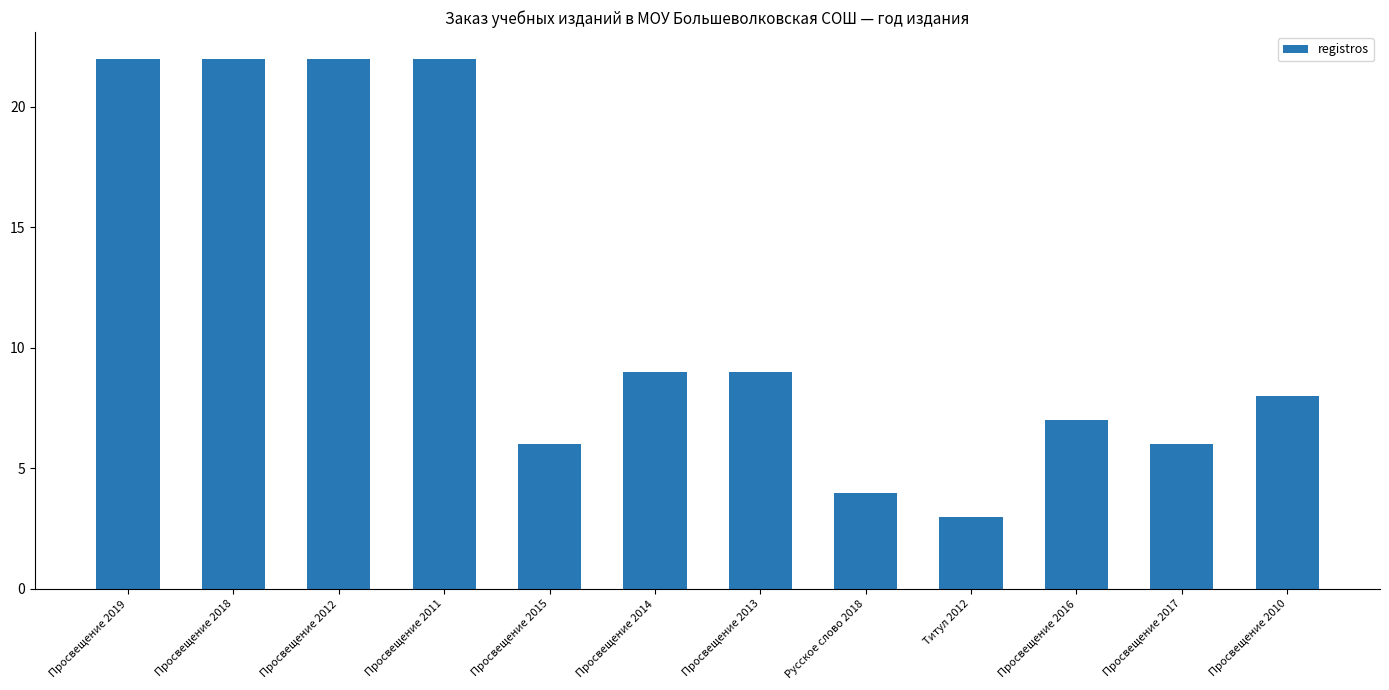

What is the value of the 1st bar from the left?

22